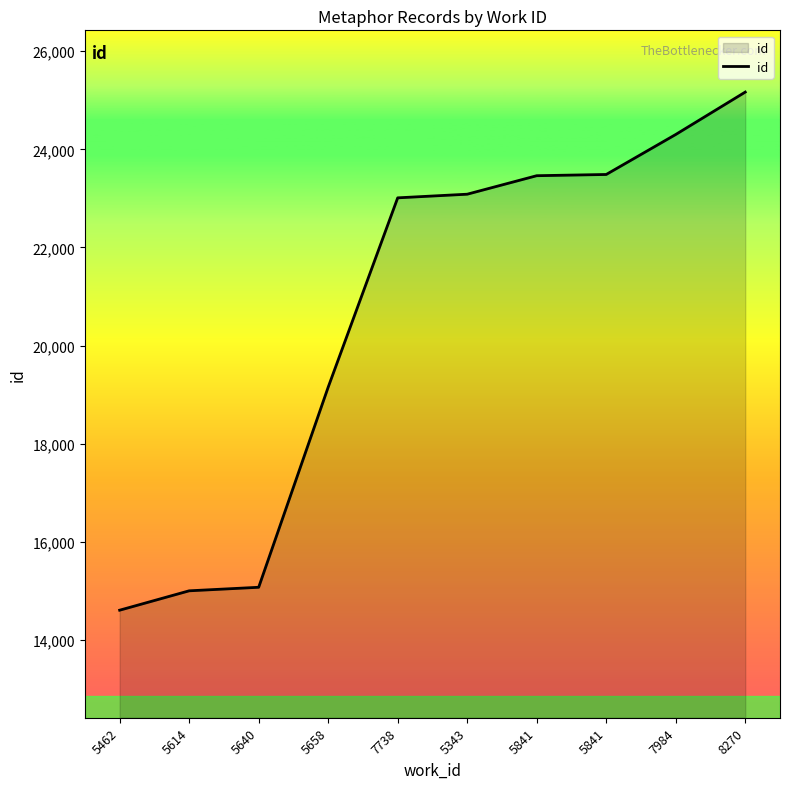

What is the difference between the maximum and minimum values?

10558